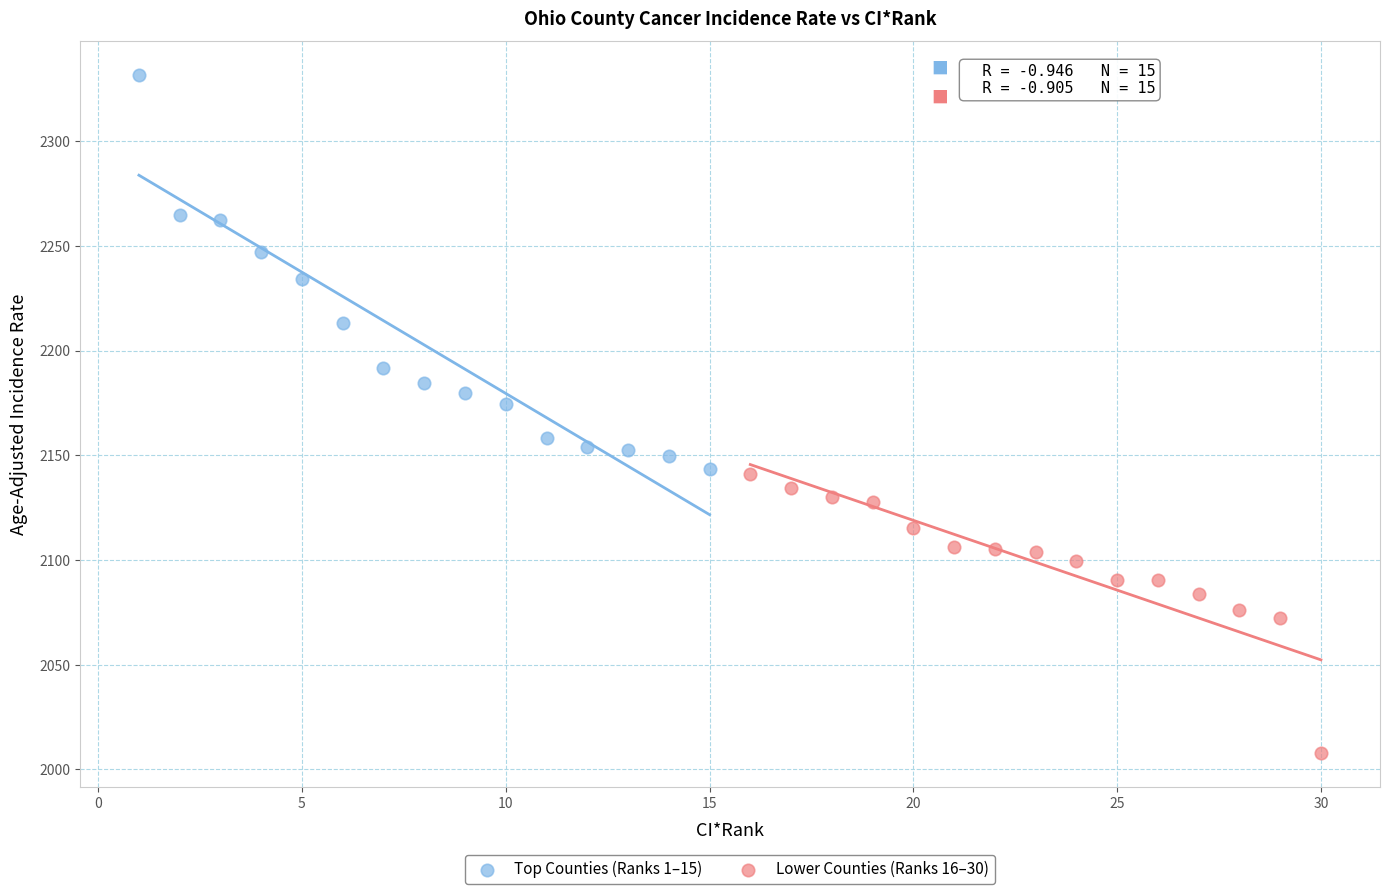

Which series has the widest spread of Y values?

Top Counties (Ranks 1–15)